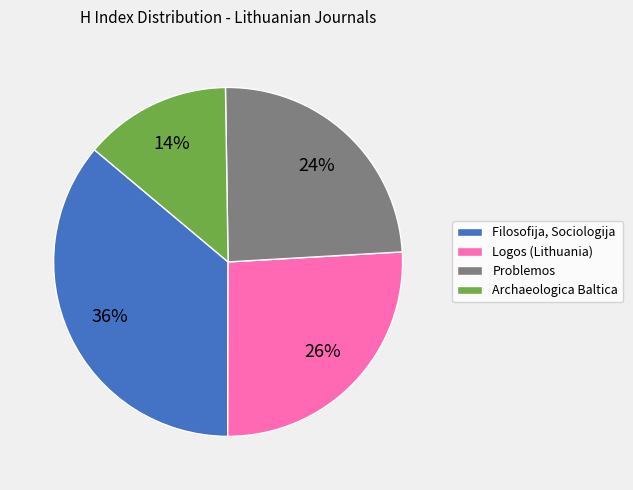

Which category has the biggest portion of the pie?

Filosofija, Sociologija